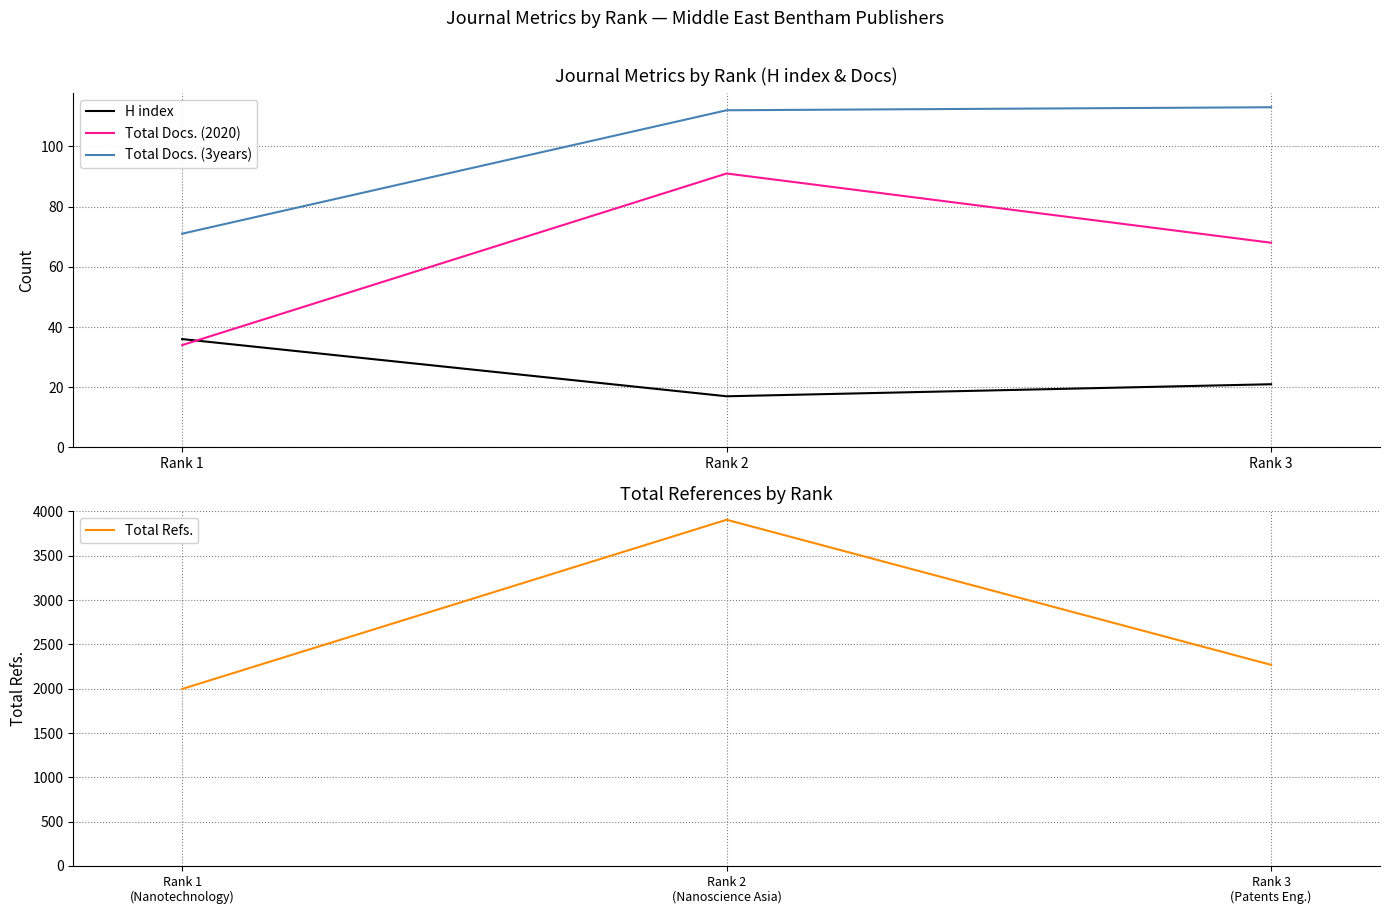

List the series in order of their peak value, lowest first.

H index, Total Docs. (2020), Total Docs. (3years), Total Refs.